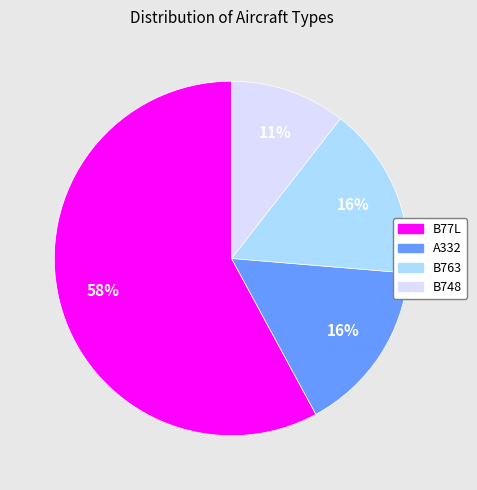

Is there a majority slice in this chart?

Yes